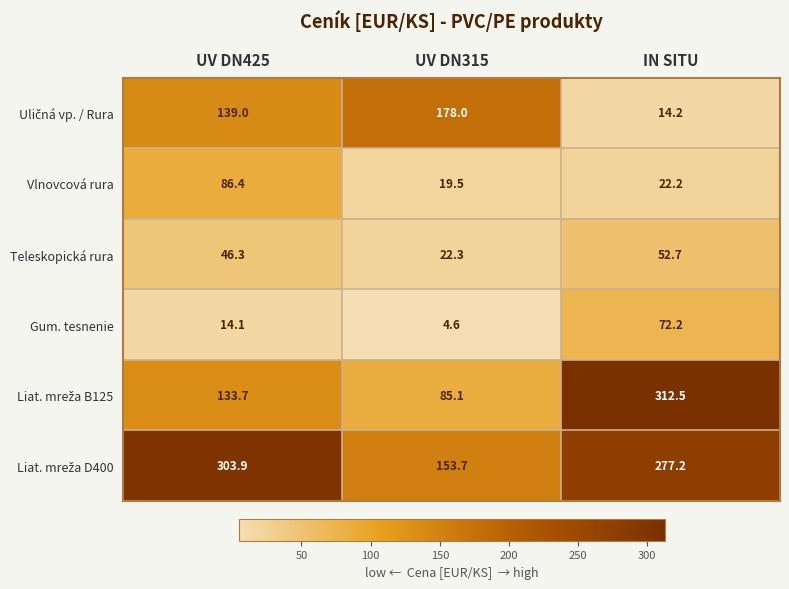

Read the Gum. tesnenie value at UV DN425.

14.1